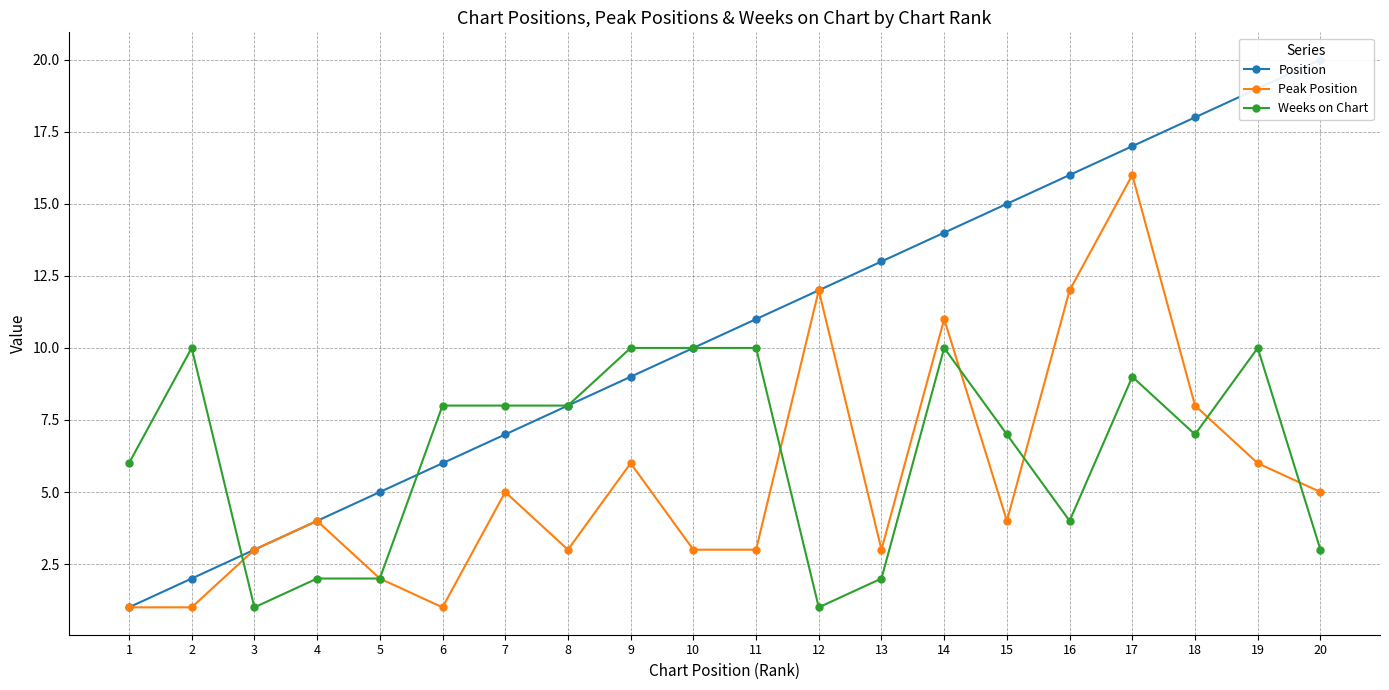

At which category is the sum across all series the highest?

17